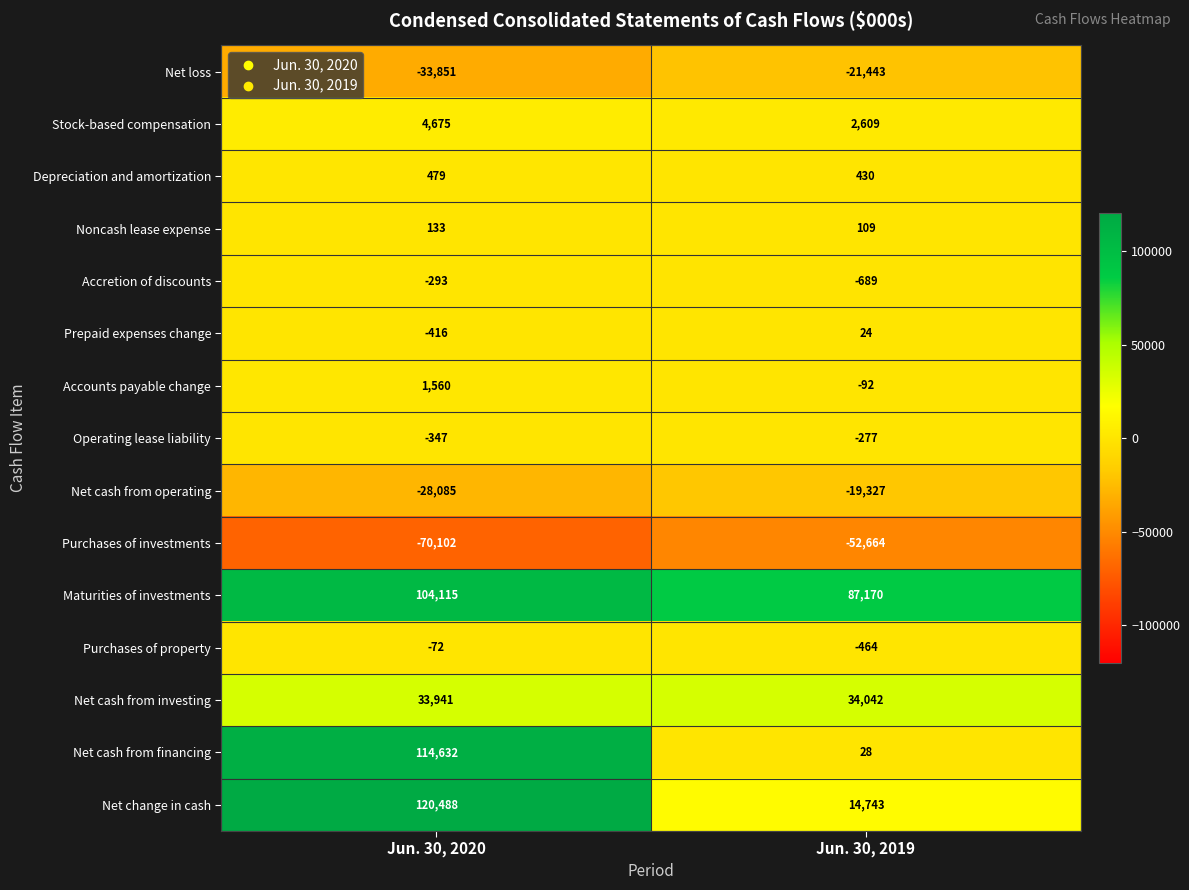

At which category is the sum across all series the highest?

Jun. 30, 2020